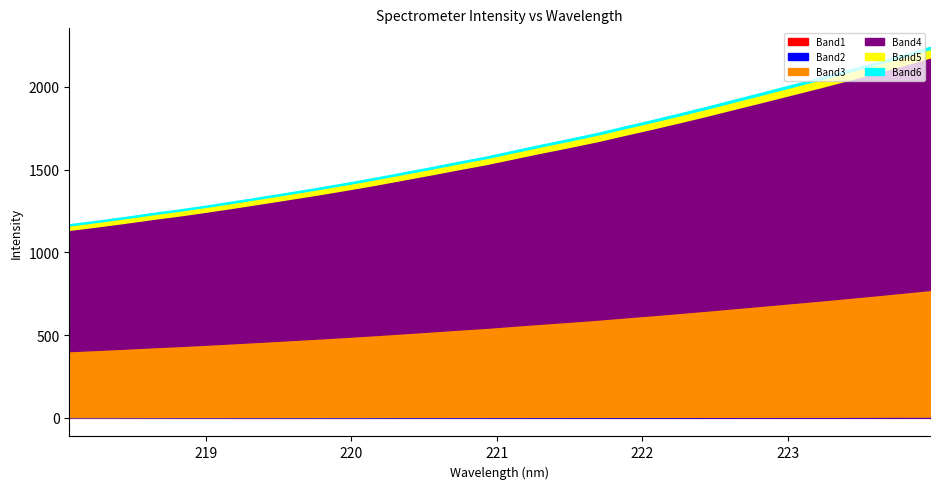

Which label corresponds to the smallest value in the chart?

218.0596